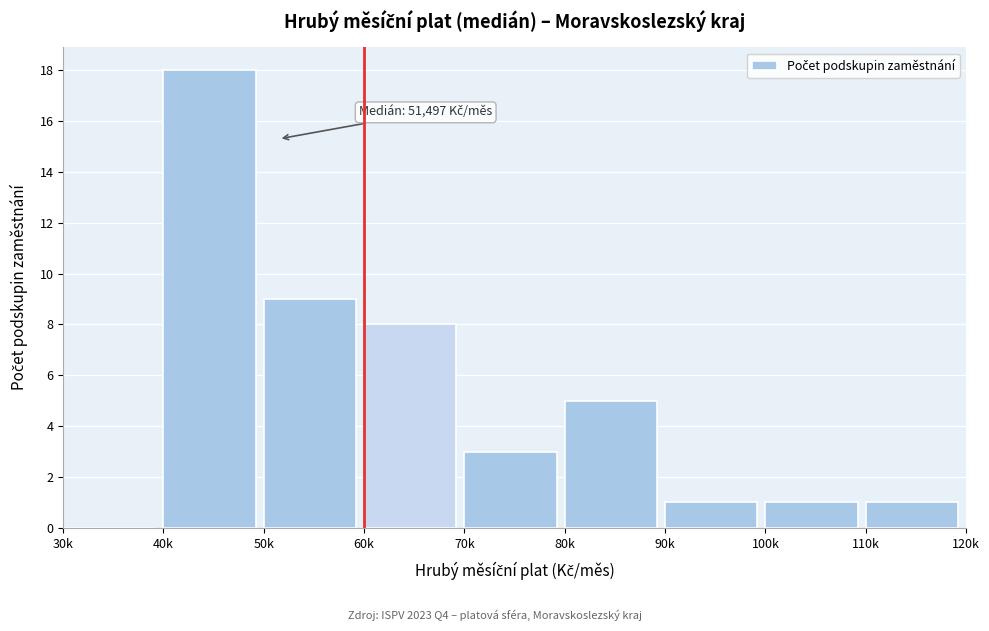

Reading right to left, what are all the values shown in this chart?

110k=1	100k=1	90k=1	80k=5	70k=3	60k=8	50k=9	40k=18	30k=0